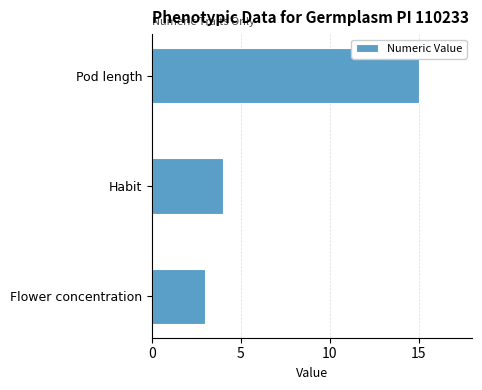

Reading bottom to top, list all the values displayed in this chart.

Flower concentration=3	Habit=4	Pod length=15